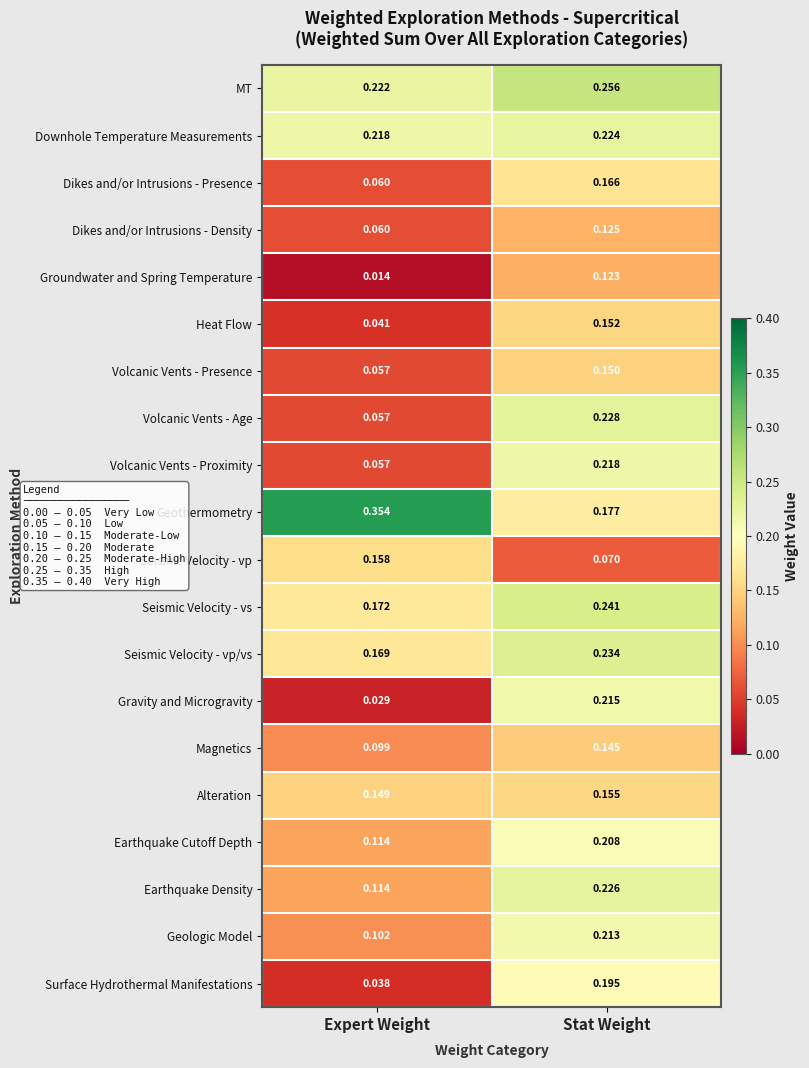

Which series has the widest spread of values?

Gravity and Microgravity